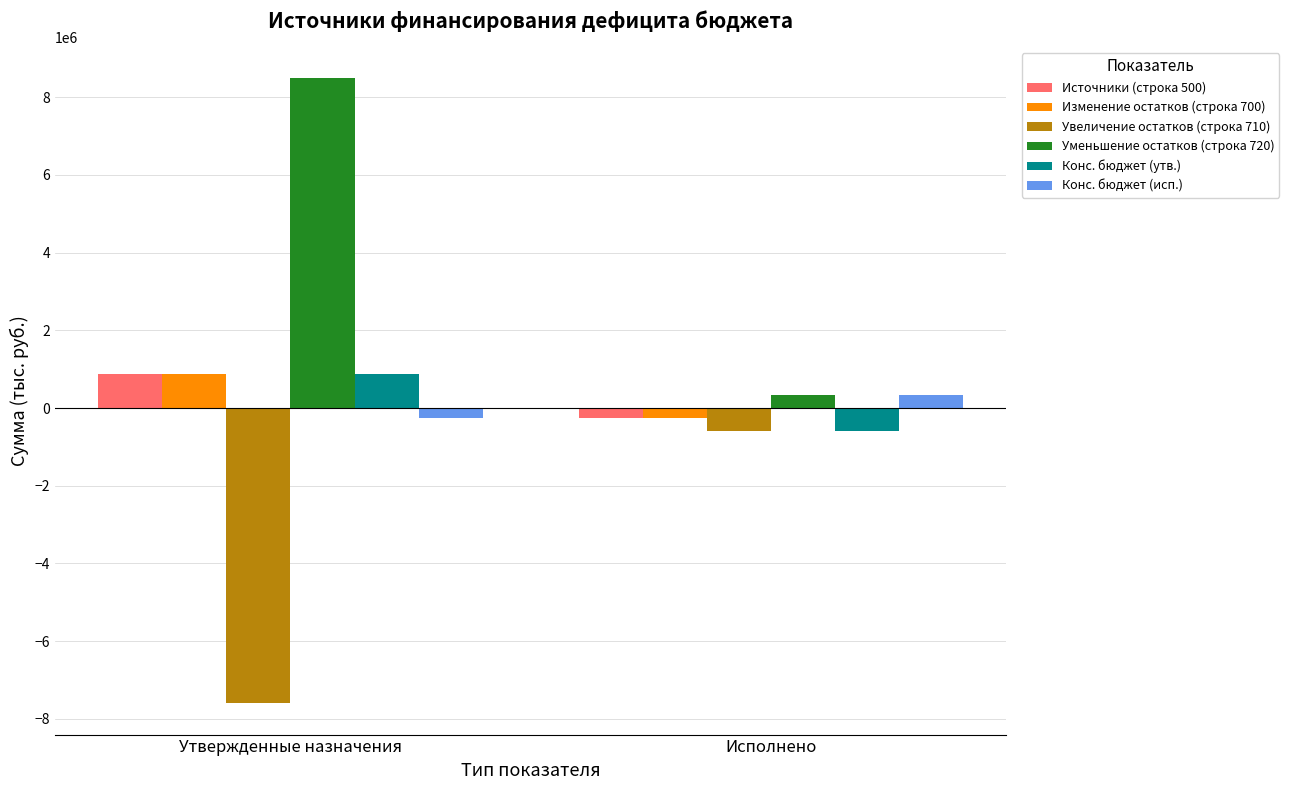

What position from the left is Исполнено?

2